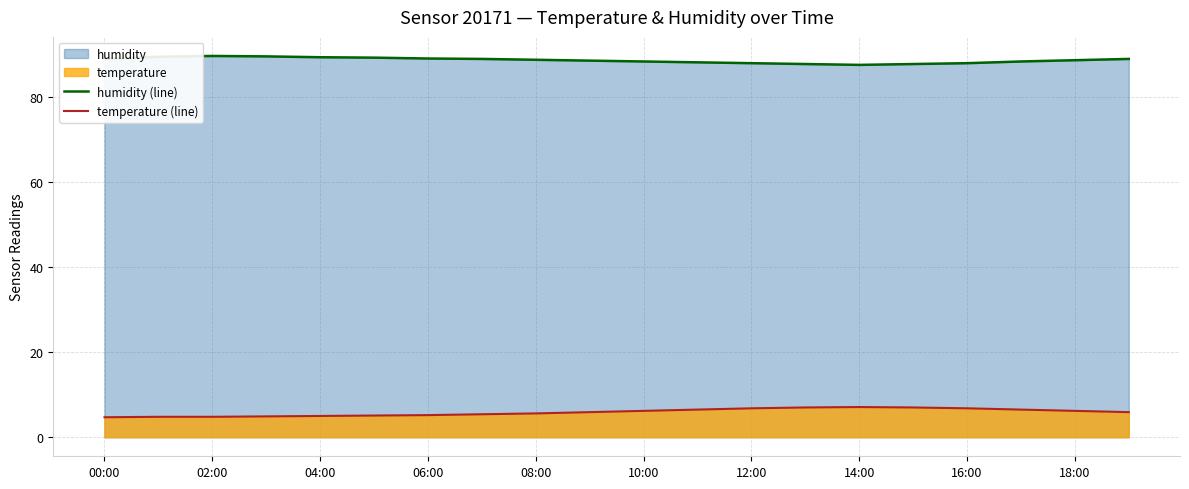

True or false: temperature (line) and humidity (line) cross at least once.

False